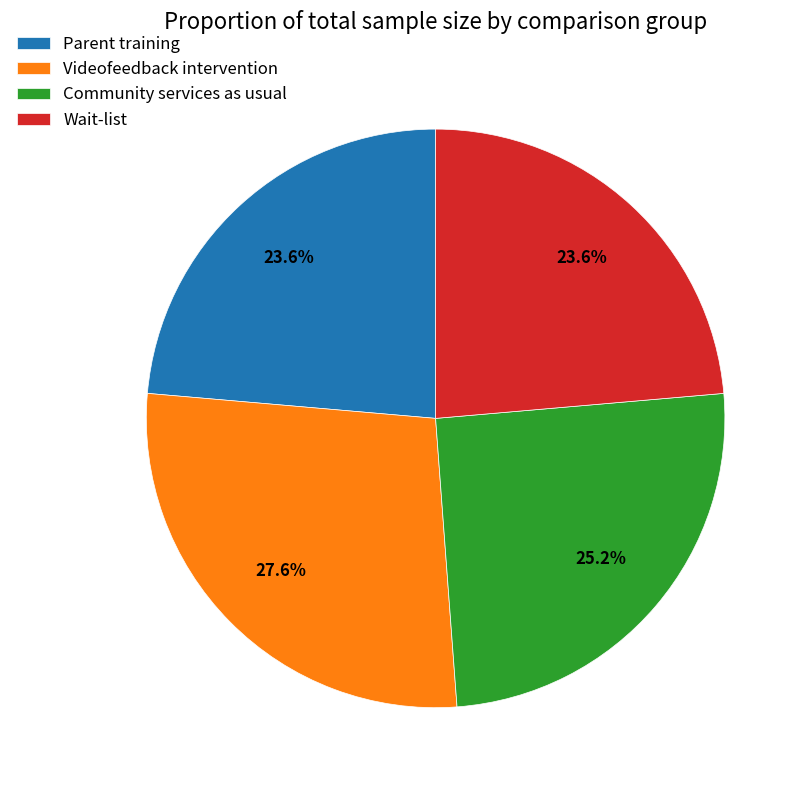

The Wait-list slice represents 24% of the pie. True or false?

True